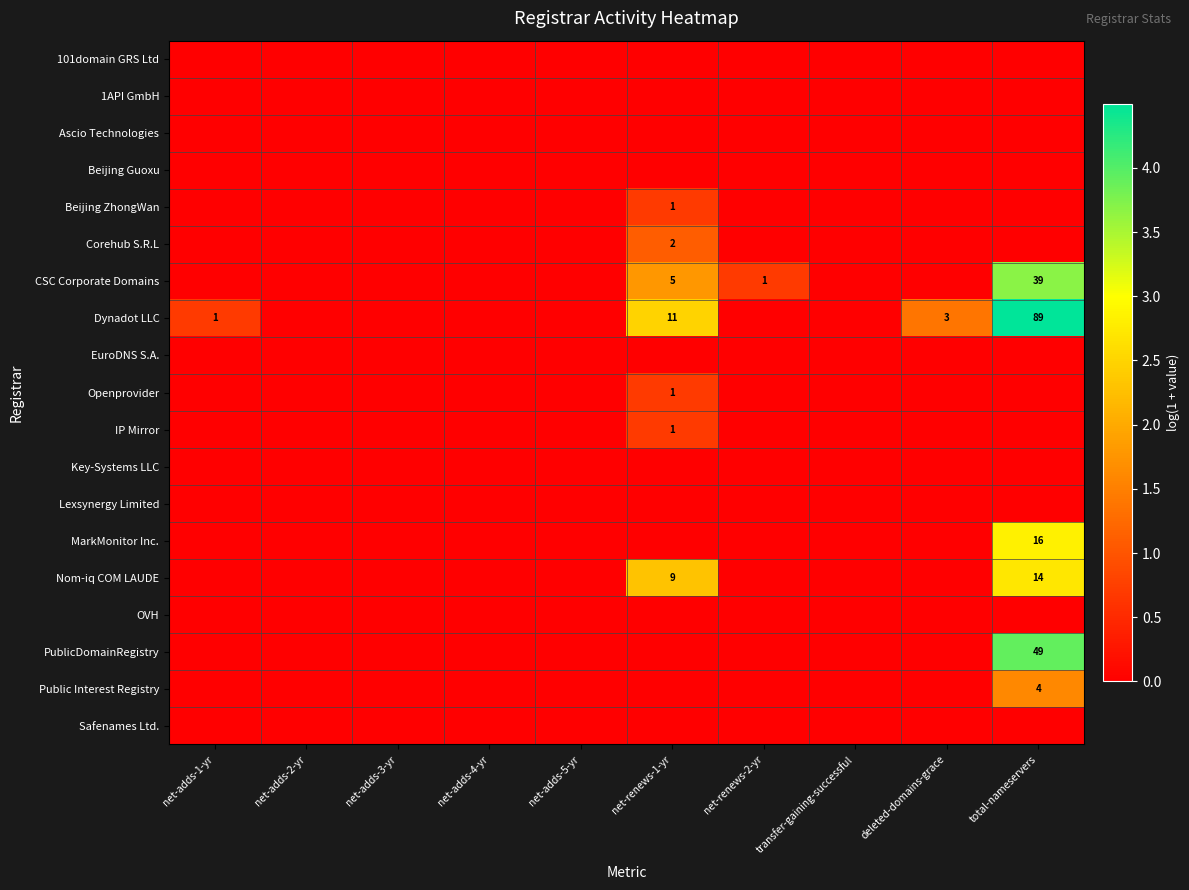

Rank the series at net-adds-3-yr from lowest to highest value.

101domain GRS Ltd, 1API GmbH, Ascio Technologies, Beijing Guoxu, Beijing ZhongWan, Corehub S.R.L, CSC Corporate Domains, Dynadot LLC, EuroDNS S.A., Openprovider, IP Mirror, Key-Systems LLC, Lexsynergy Limited, MarkMonitor Inc., Nom-iq COM LAUDE, OVH, PublicDomainRegistry, Public Interest Registry, Safenames Ltd.